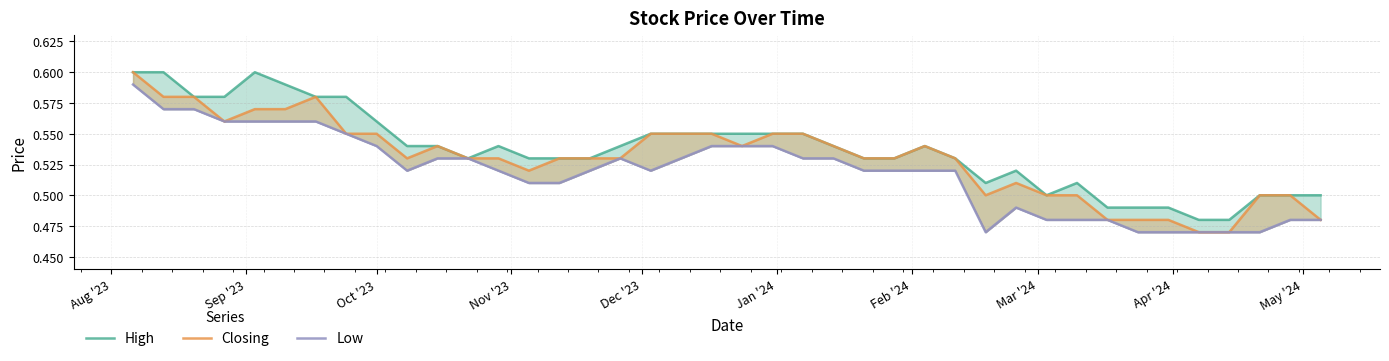

Which series has the widest spread of values?

Closing